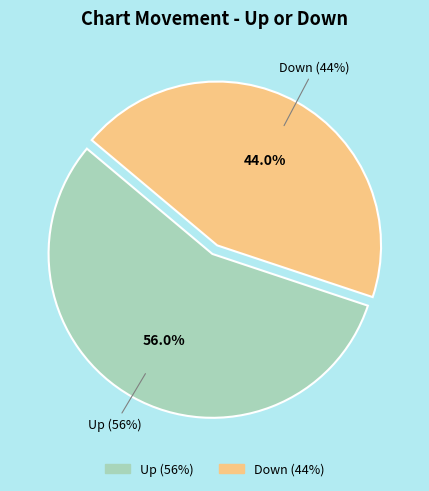

Rank the categories by value from lowest to highest.

Down, Up